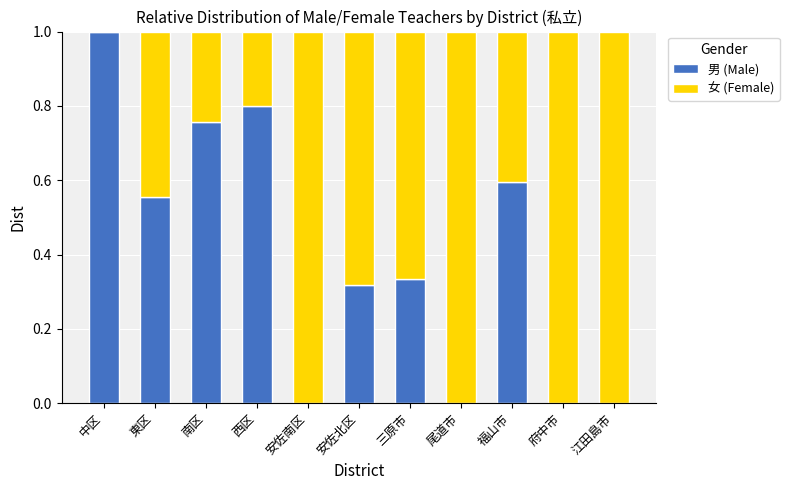

Which category has the highest value in the 男 (Male) series?

中区